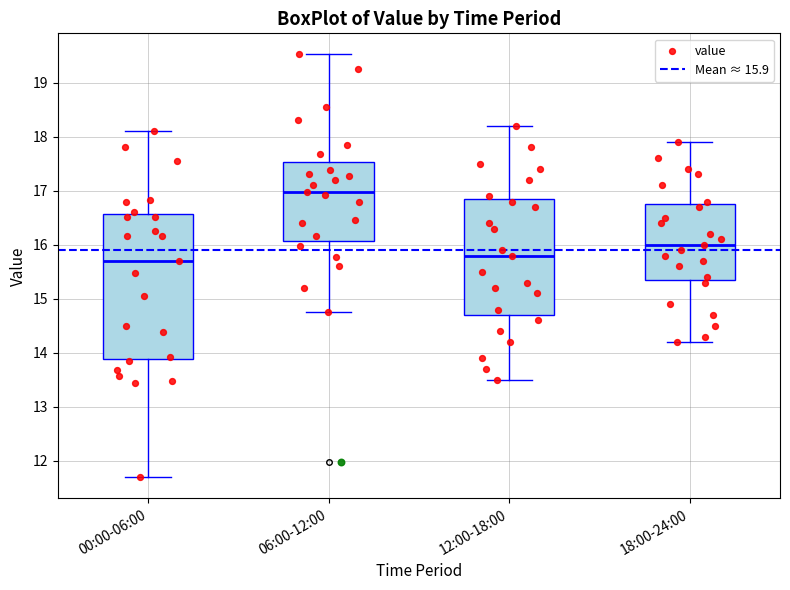

Reading left to right, transcribe this box plot: for each box, give where its median line is, the range the box spans, and where its two whiskers end, as read against the y-axis. The values are not printed on the chart, so give them approximately, as read against the axis.

00:00-06:00: median 15.7, box 13.9 to 16.6, whiskers 11.7 to 18.1
06:00-12:00: median 17.0, box 16.1 to 17.5, whiskers 14.8 to 19.5
12:00-18:00: median 15.8, box 14.7 to 16.9, whiskers 13.5 to 18.2
18:00-24:00: median 16.0, box 15.4 to 16.8, whiskers 14.2 to 17.9